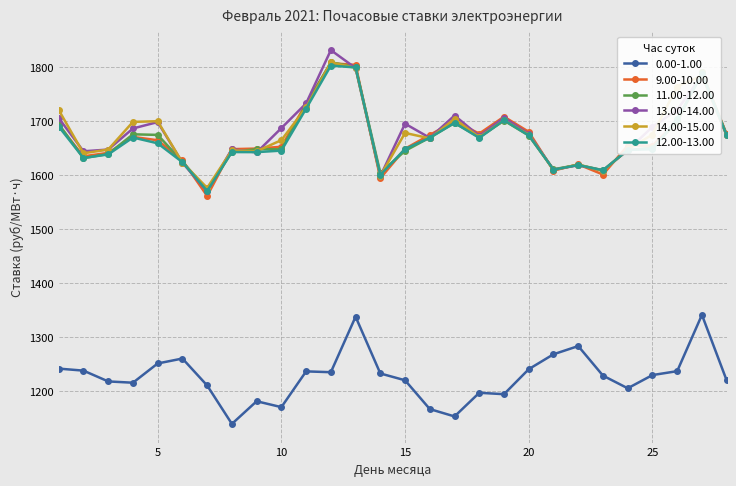

True or false: 11.00-12.00 has more than 1 points higher than both neighbors.

True